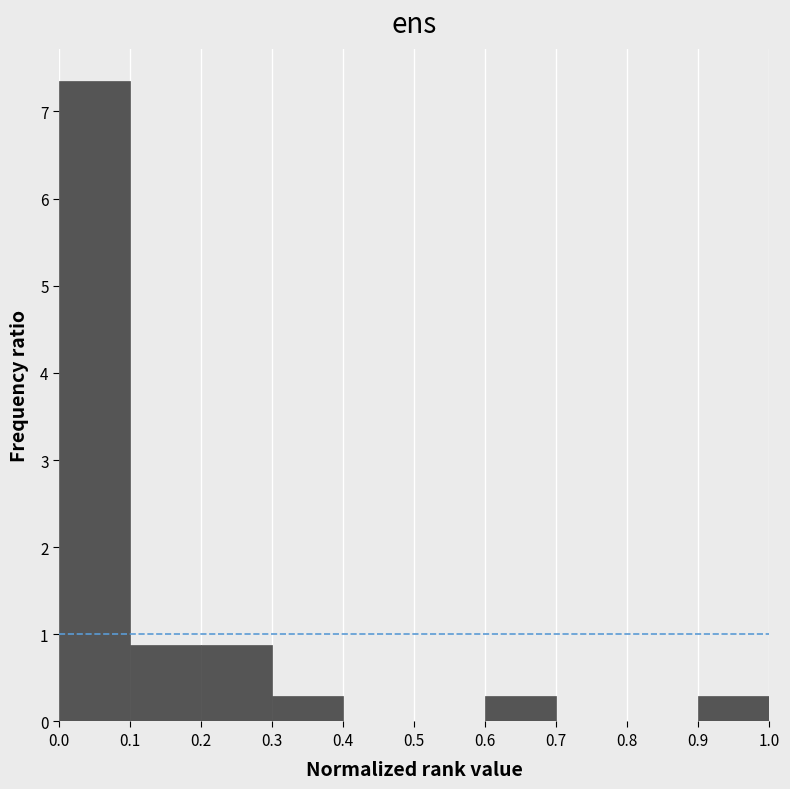

What is the height of the bar covering 0.9 to 1.0 on the x-axis? The values are not printed on the chart, so give them approximately, as read against the axis.

0.3